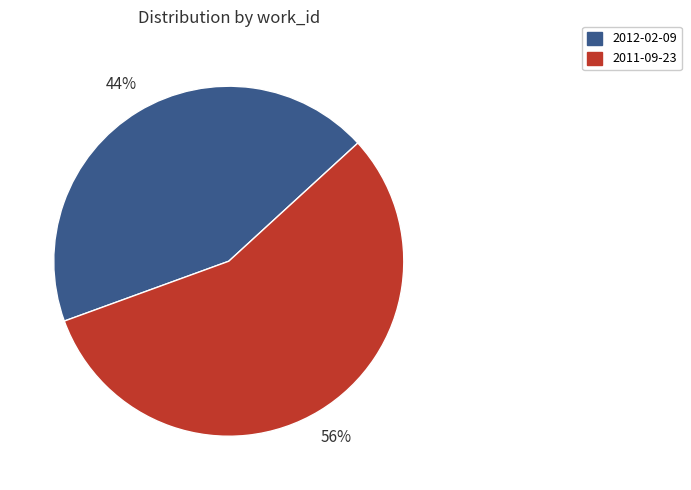

Approximately how many times larger is the value at 2012-02-09 compared to 2011-09-23?

0.8